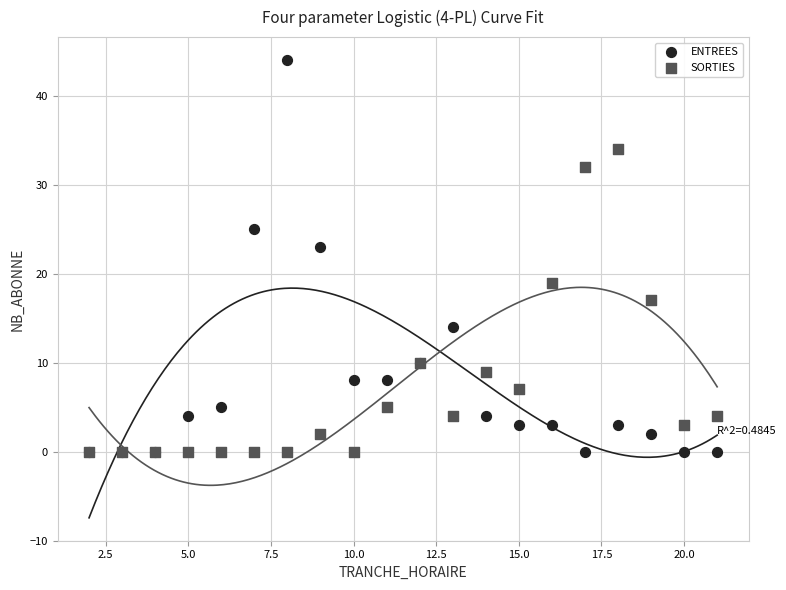

Across all series, what Y value is closest to 22?

23